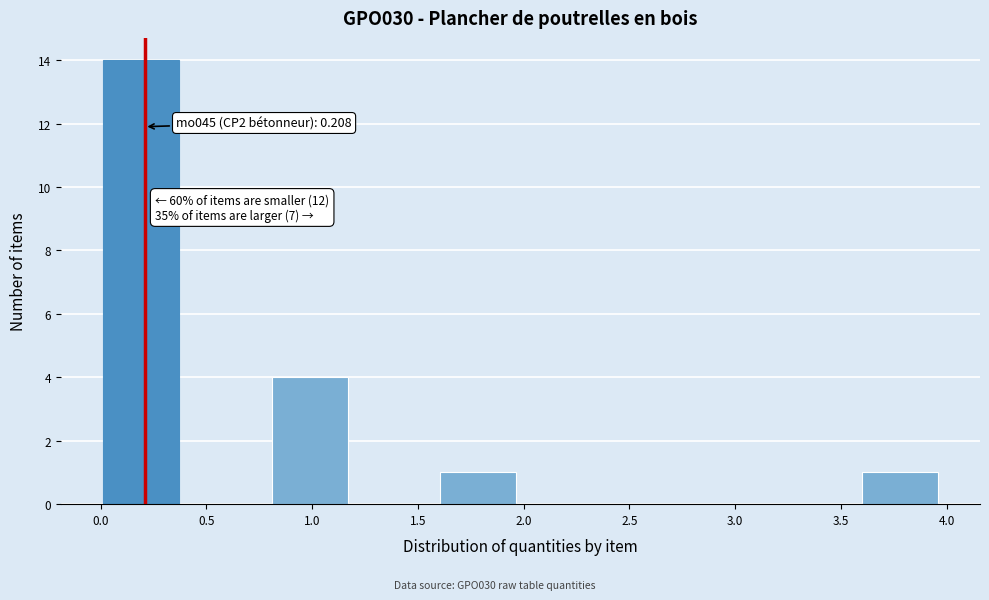

Which range on the x-axis has the tallest bar?

0.0 to 0.4